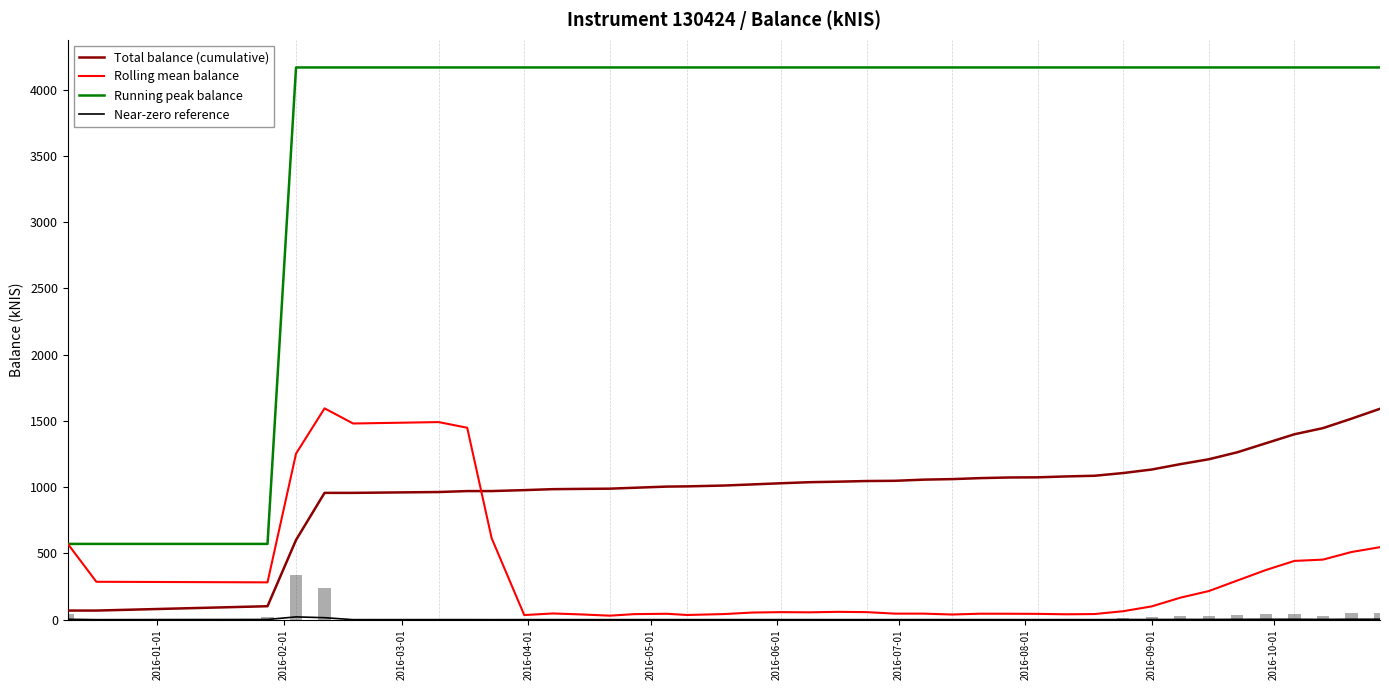

What is the sum of all Total balance (cumulative) values?

40506.6